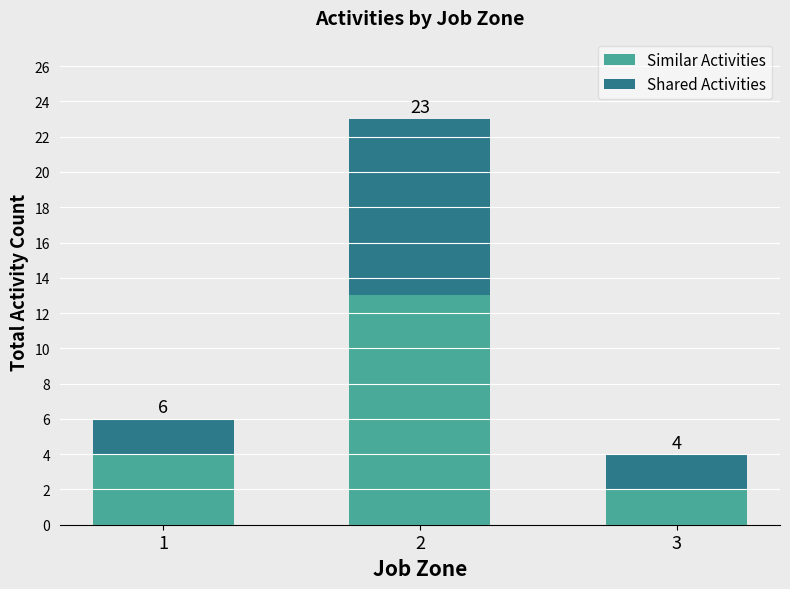

What are all the series names shown in the legend?

Similar Activities, Shared Activities